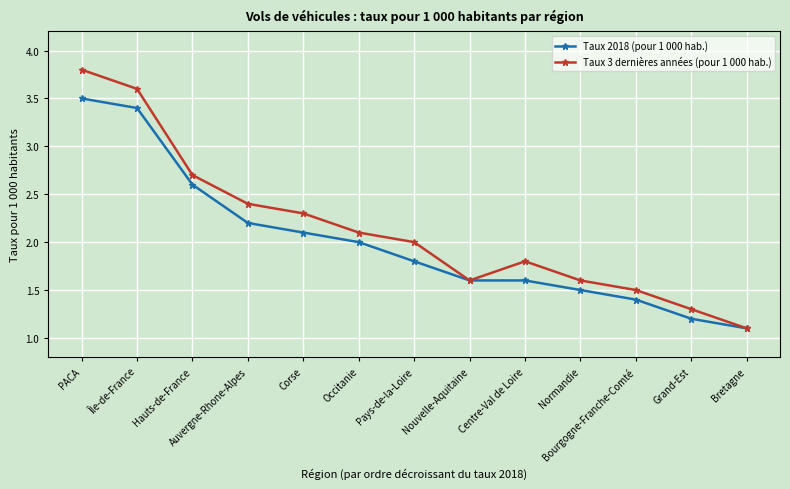

True or false: Taux 3 dernières années (pour 1 000 hab.) has a value of 0.8 at PACA.

False